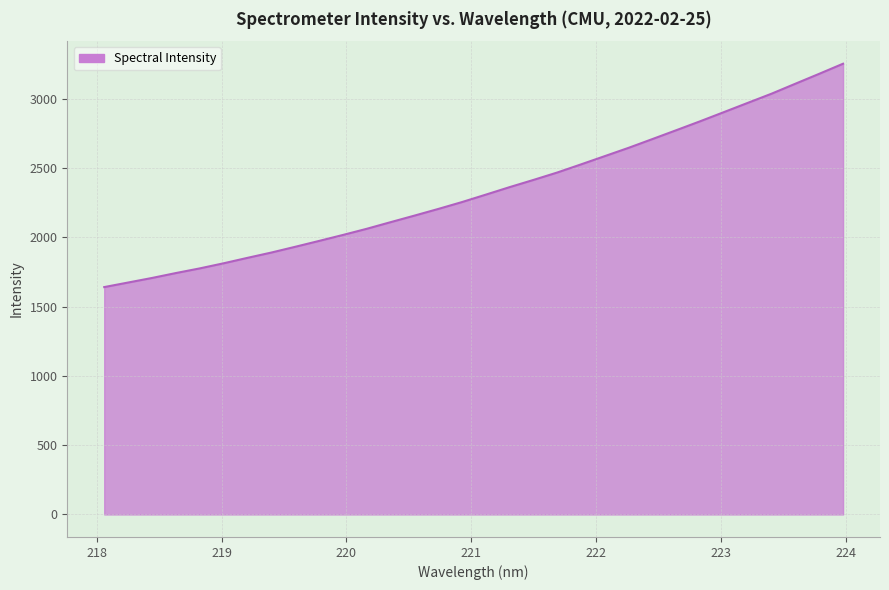

What is the maximum value shown in the chart?

3253.7